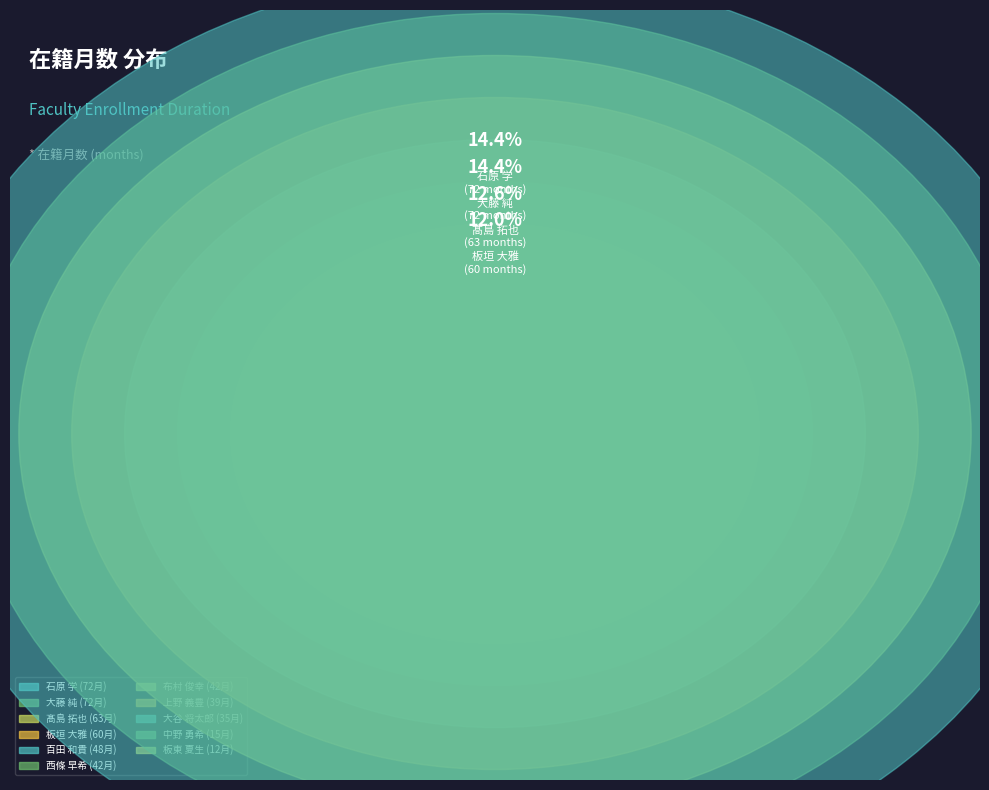

Approximately how many times larger is the value at 板東 夏生 compared to 百田 和貴?

0.2